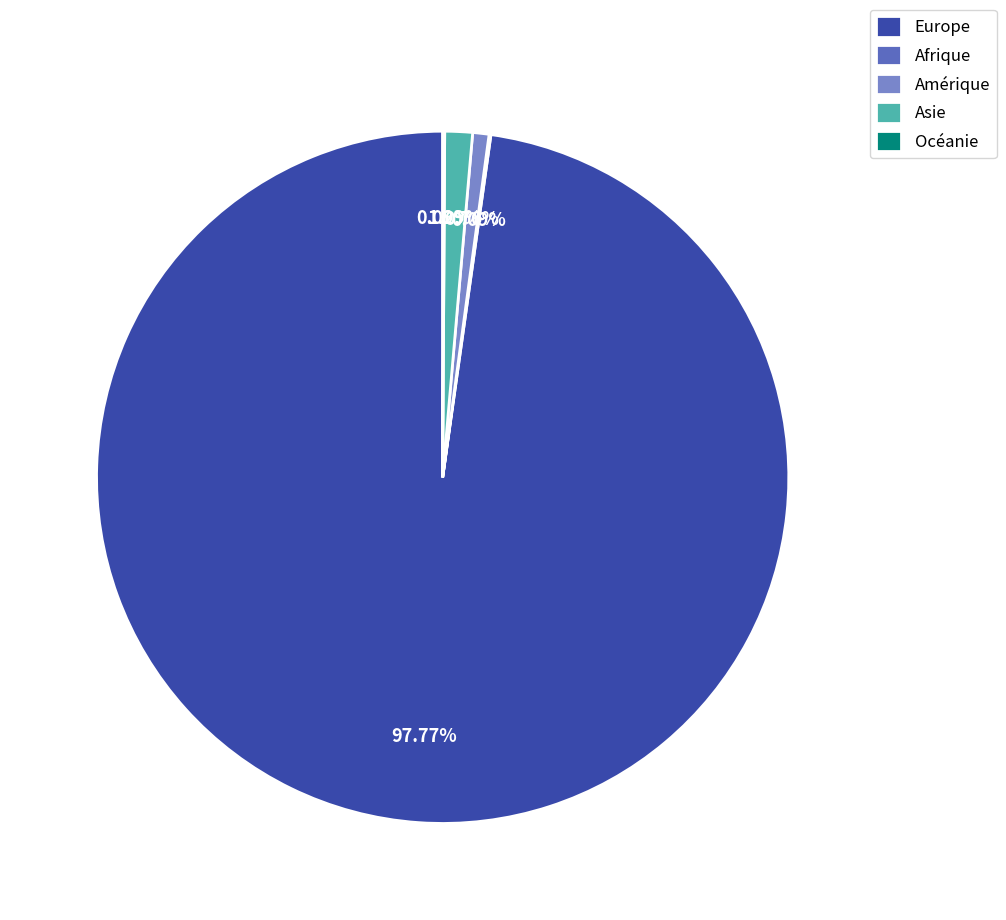

Does any single category account for the majority?

Yes